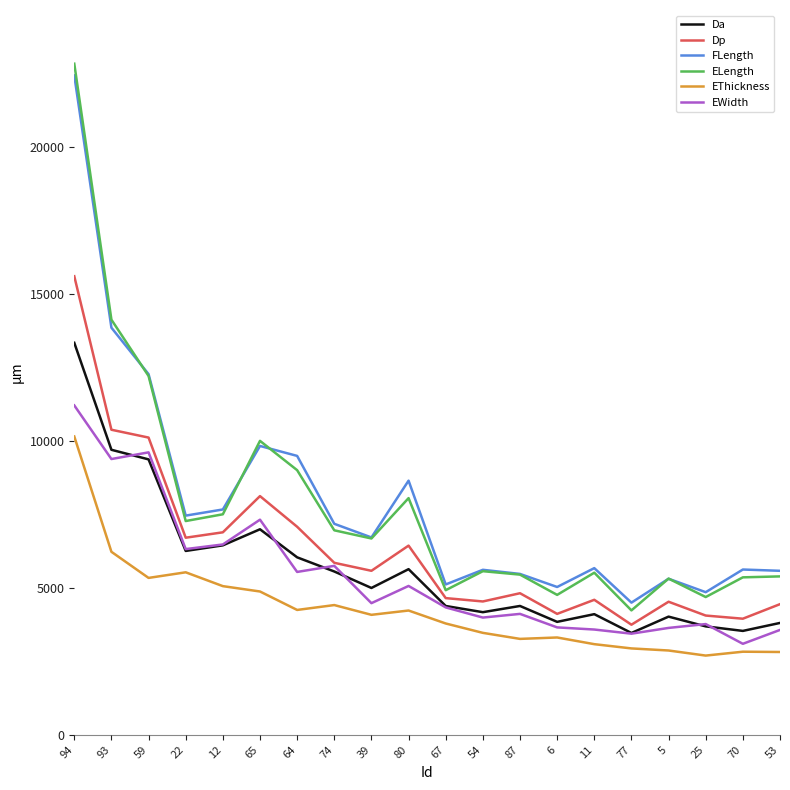

What is the difference between the highest and lowest values at 59?

6928.3